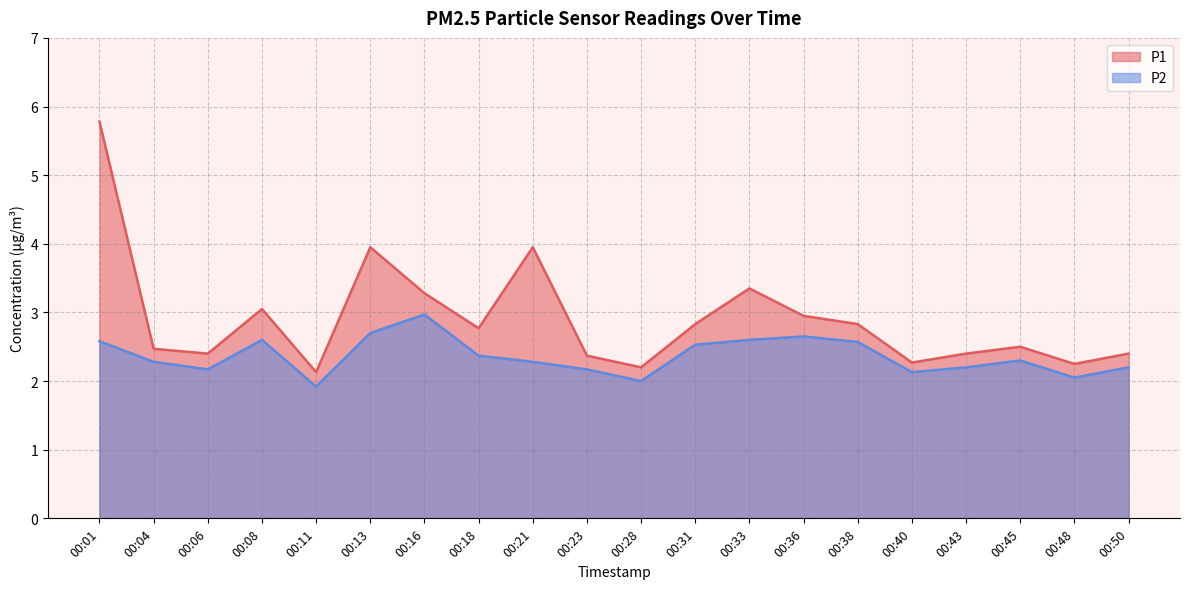

What is the spread (max minus min) of values at 00:13?

1.2